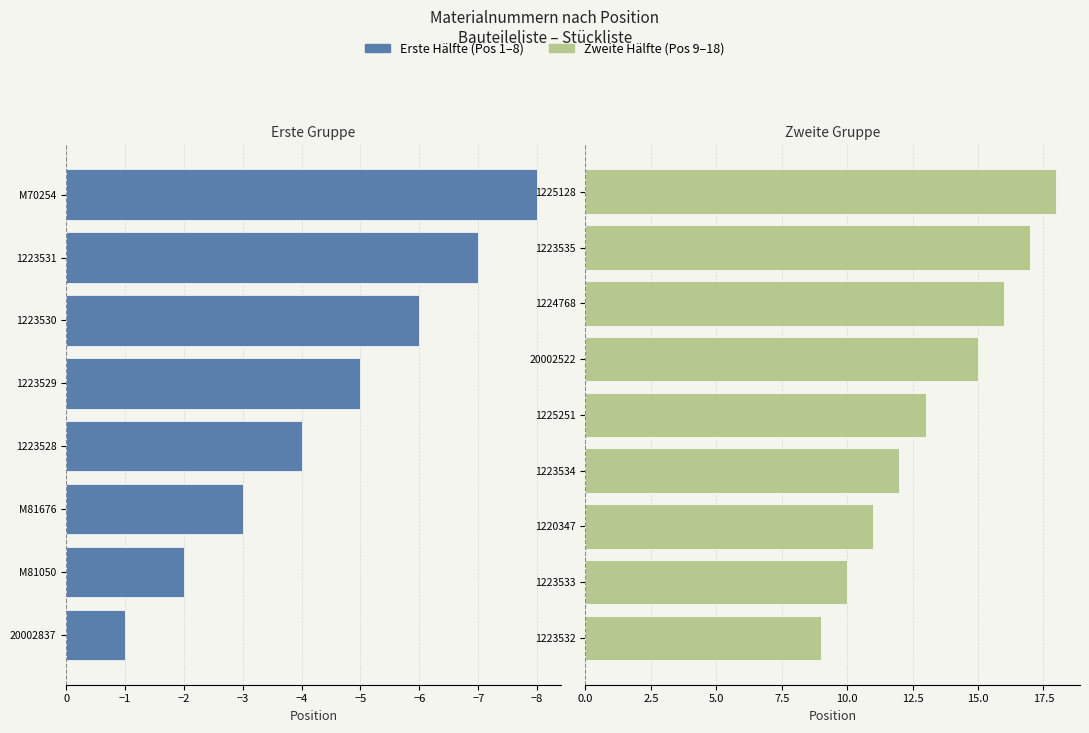

Between M81676 and M70254, which is larger?

M70254